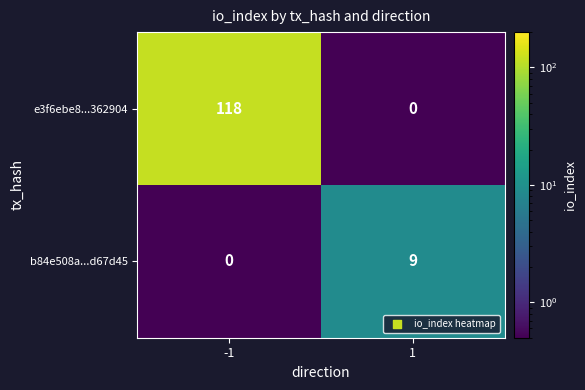

Reading right to left, transcribe all the data shown in this chart.

e3f6ebe8...362904: 0	118
b84e508a...d67d45: 9	0